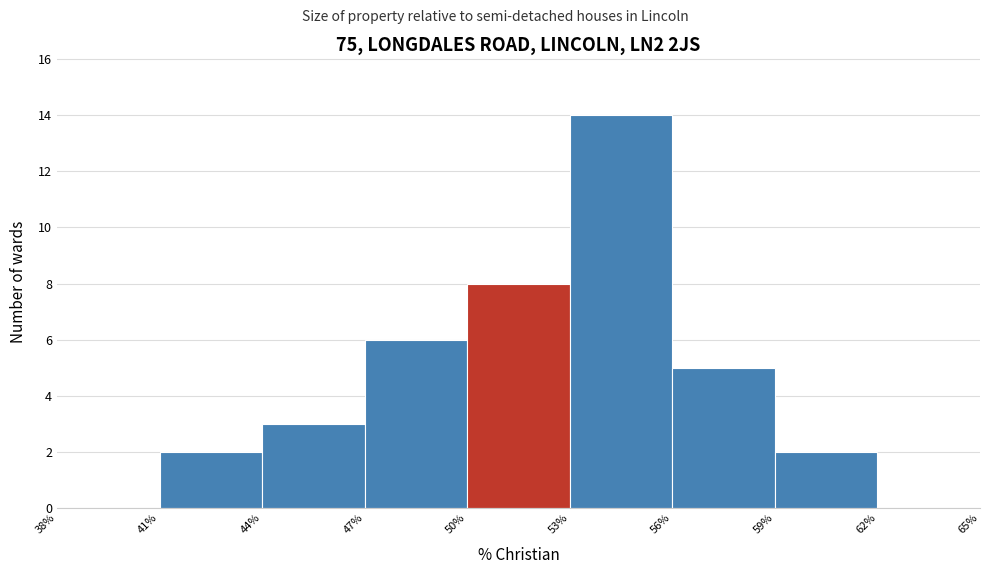

Over which range of the x-axis is the bar tallest?

53% to 56%